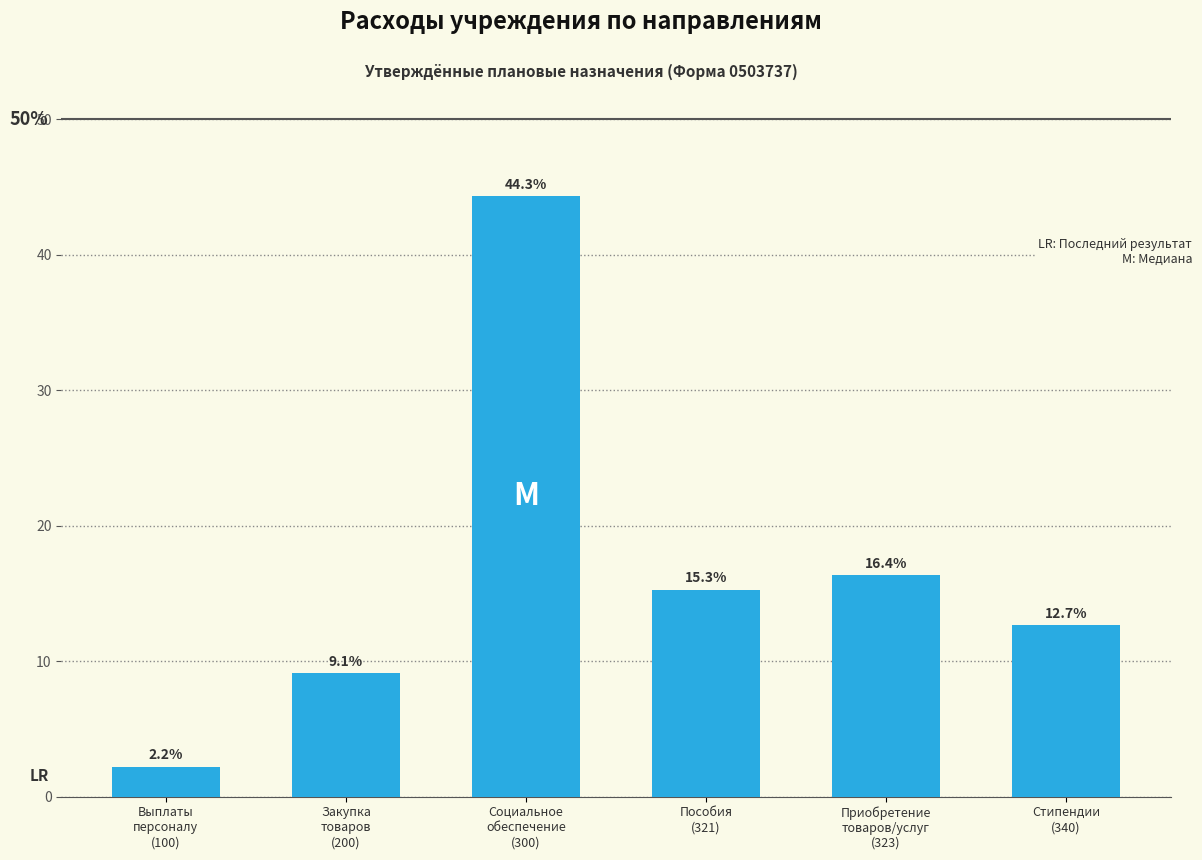

What is the maximum value shown in the chart?

44.3